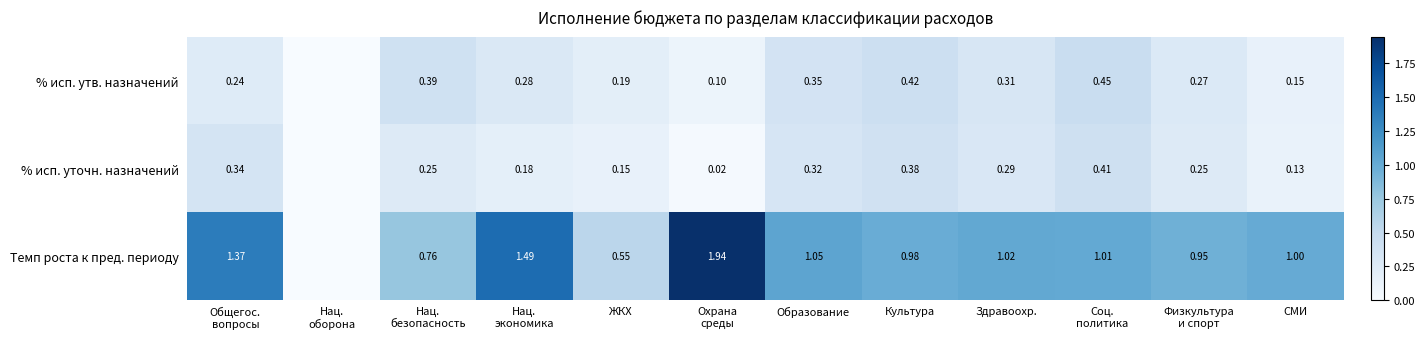

How many positive values does the % исп. утв. назначений series have?

11